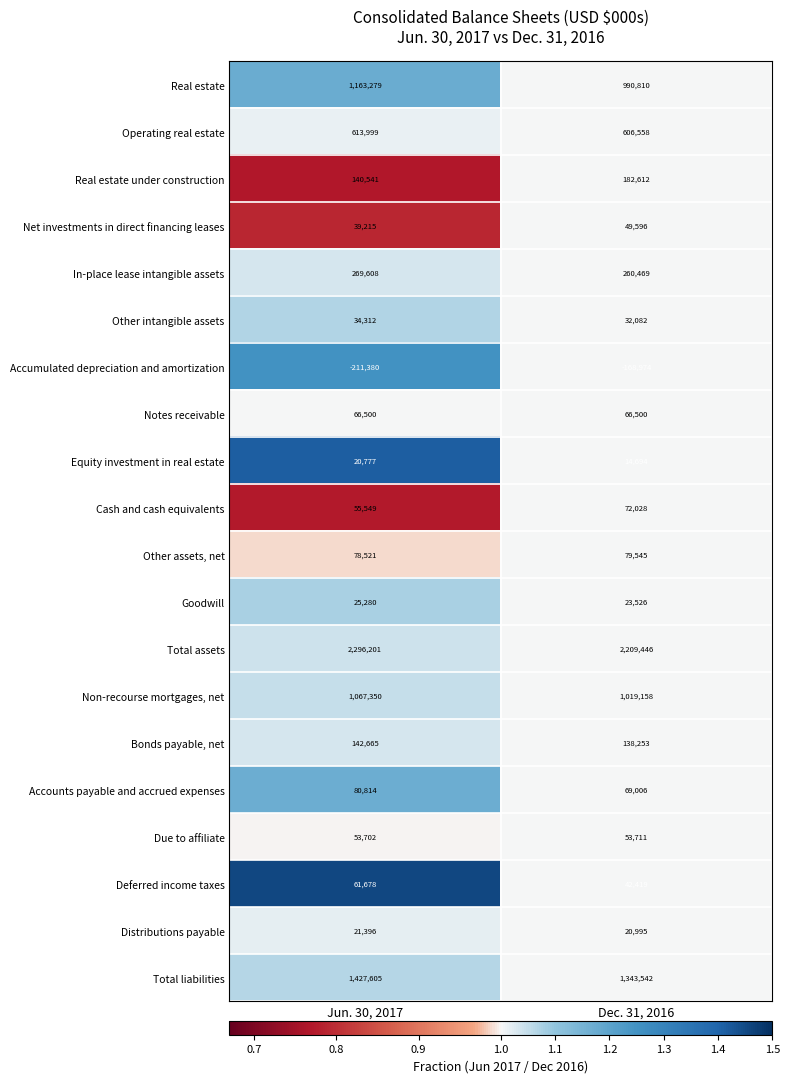

Which series changed the most between Jun. 30, 2017
(ratio) and Dec. 31, 2016
(baseline)?

Real estate